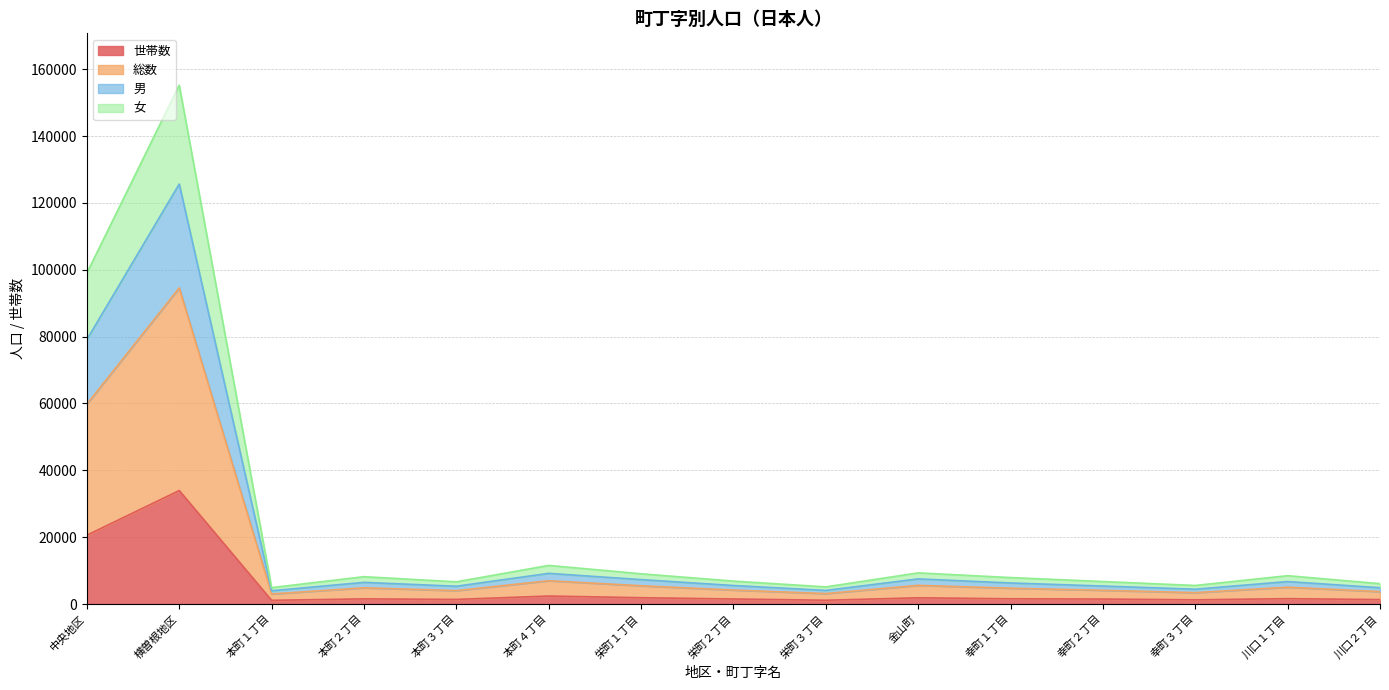

What is the label of the 9th point from the right?

栄町１丁目